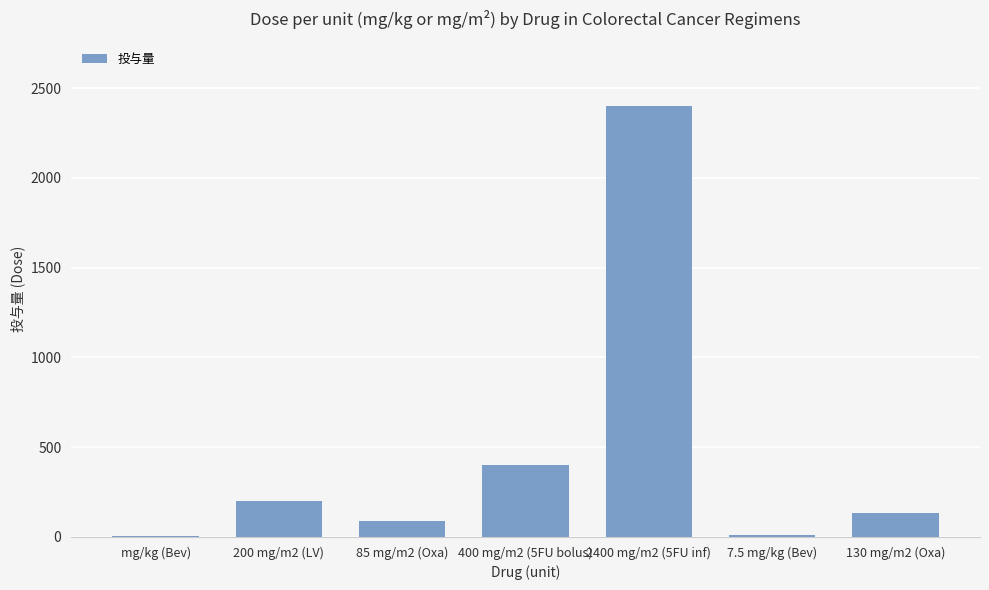

Read the value at 7.5 mg/kg (Bev).

7.5